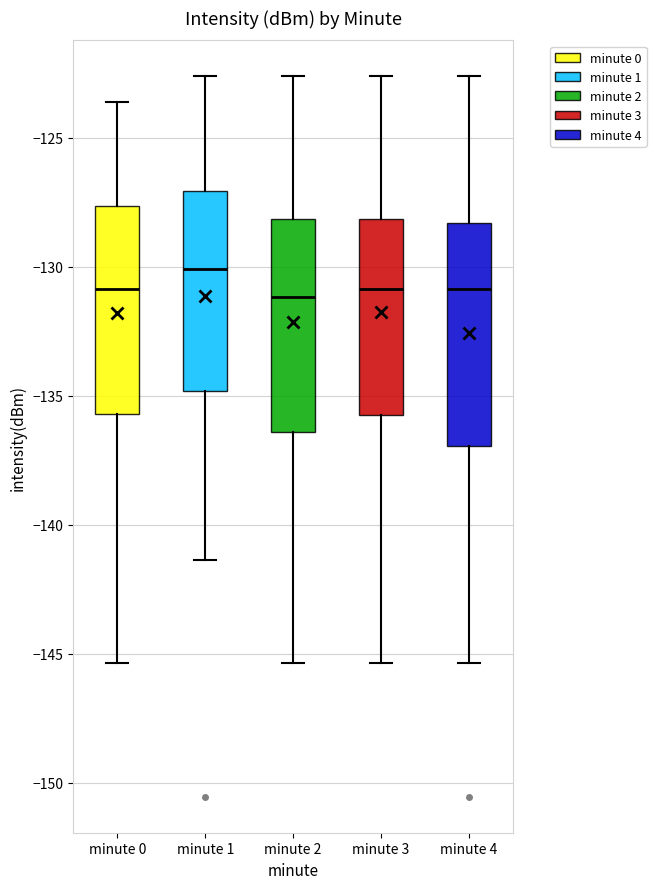

Reading left to right, transcribe this box plot: for each box, give where its median line is, the range the box spans, and where its two whiskers end, as read against the y-axis. The values are not printed on the chart, so give them approximately, as read against the axis.

minute 0: median -131.0, box -135.5 to -127.5, whiskers -145.5 to -123.5
minute 1: median -130.0, box -135.0 to -127.0, whiskers -141.5 to -122.5
minute 2: median -131.0, box -136.5 to -128.0, whiskers -145.5 to -122.5
minute 3: median -131.0, box -135.5 to -128.0, whiskers -145.5 to -122.5
minute 4: median -131.0, box -137.0 to -128.5, whiskers -145.5 to -122.5